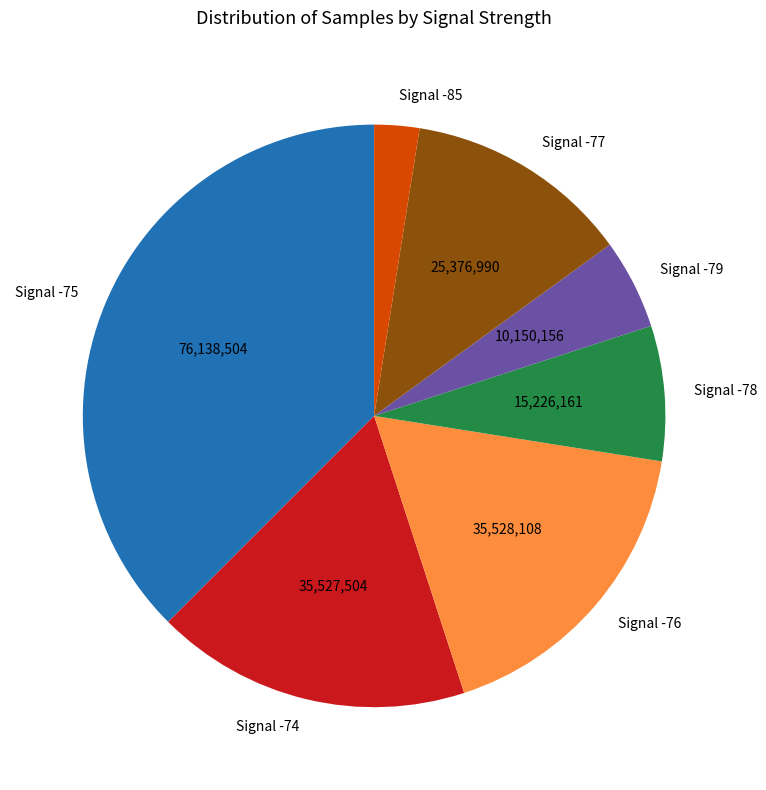

Which category has the smallest portion of the pie?

Signal -85